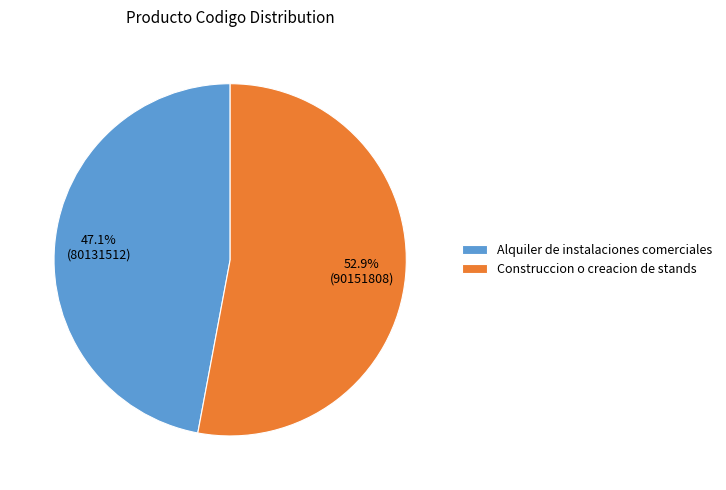

Rank the categories by value from lowest to highest.

Alquiler de instalaciones comerciales, Construccion o creacion de stands